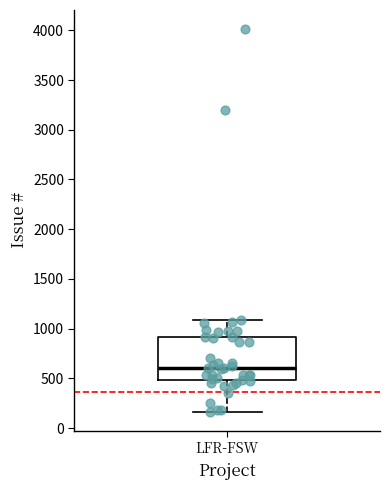

Where is the lower edge of the box for LFR-FSW on the y-axis? The values are not printed on the chart, so give them approximately, as read against the axis.

500